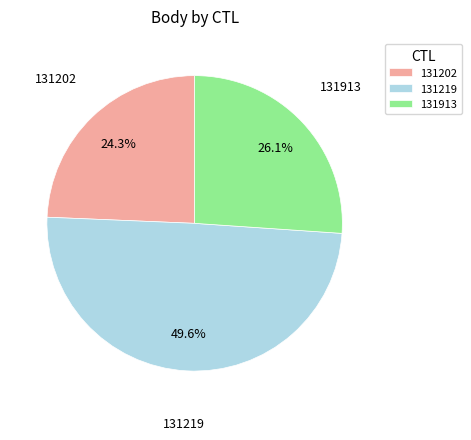

Which slice is the smallest?

131202